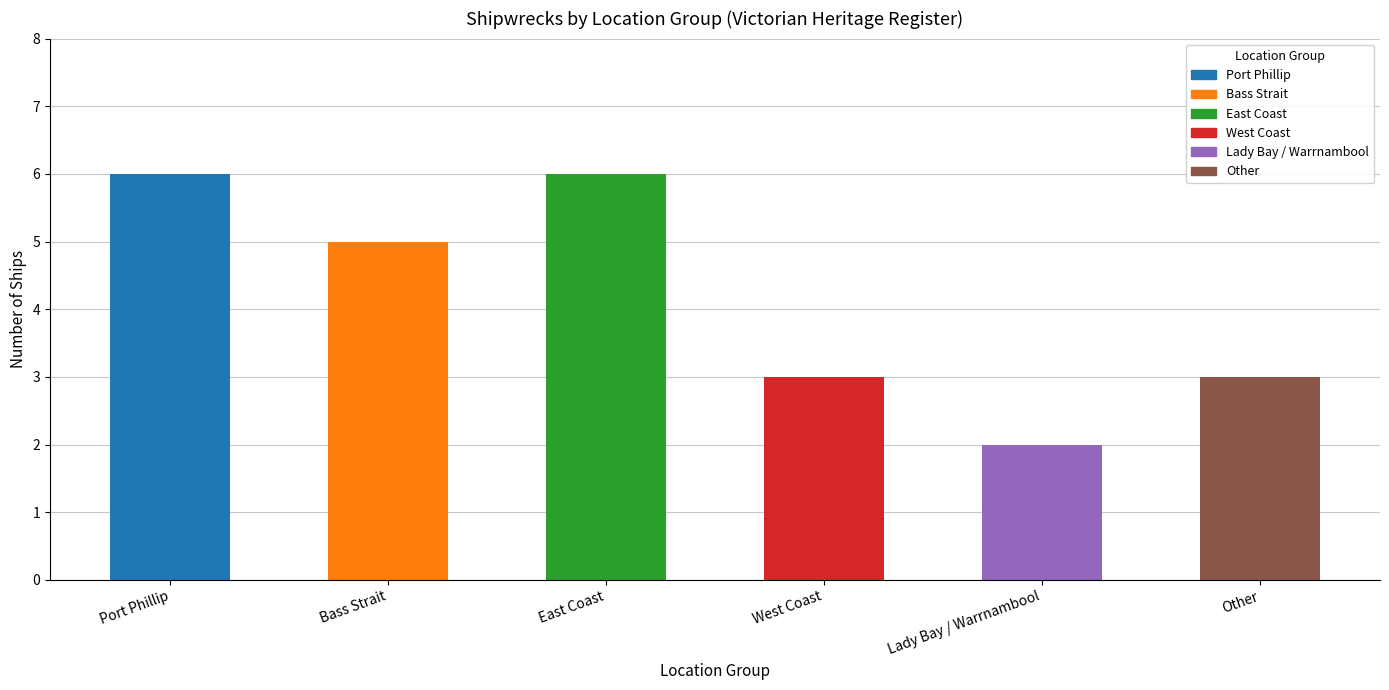

What is the sum of all values?

25